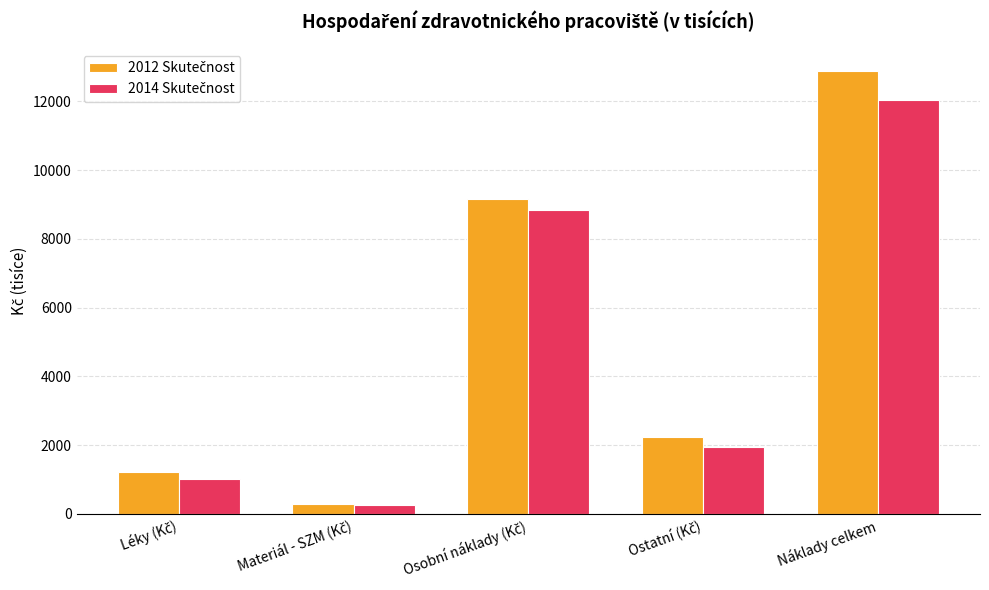

Which label corresponds to the largest value in the chart?

Náklady celkem